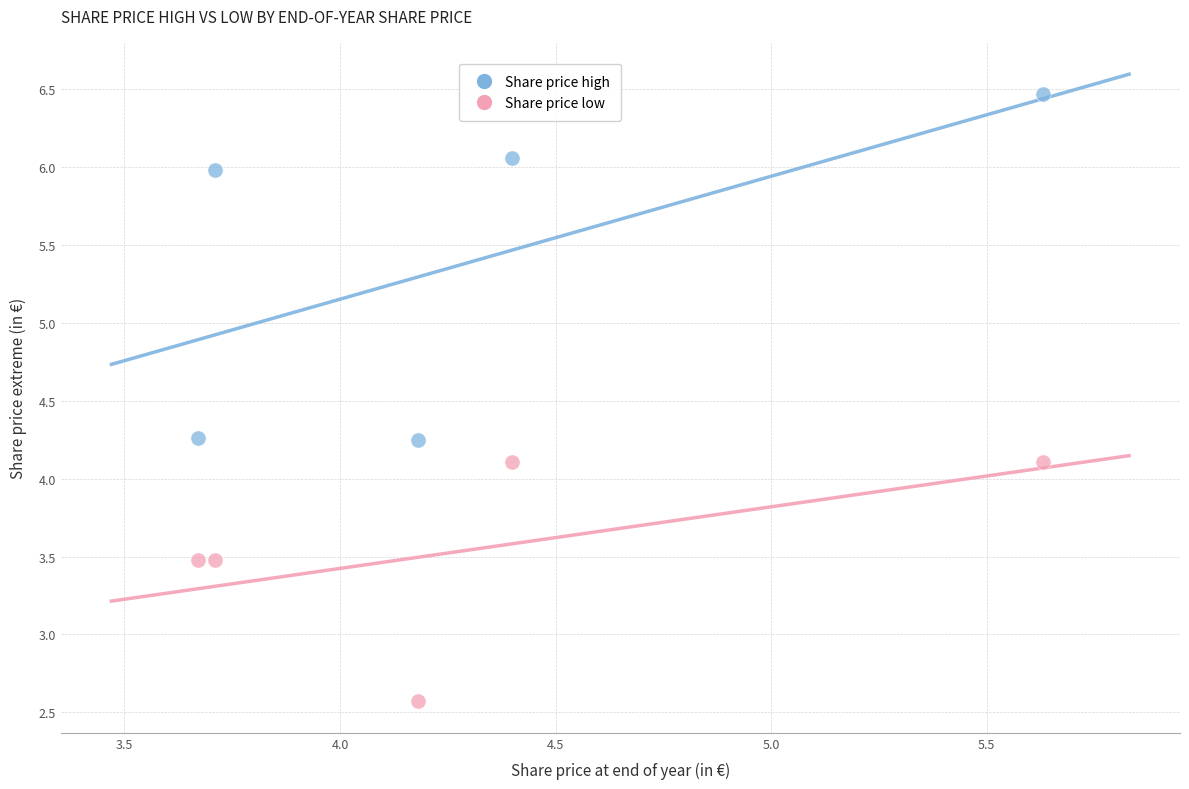

In the Share price low series, what Y value is closest to 3?

2.6